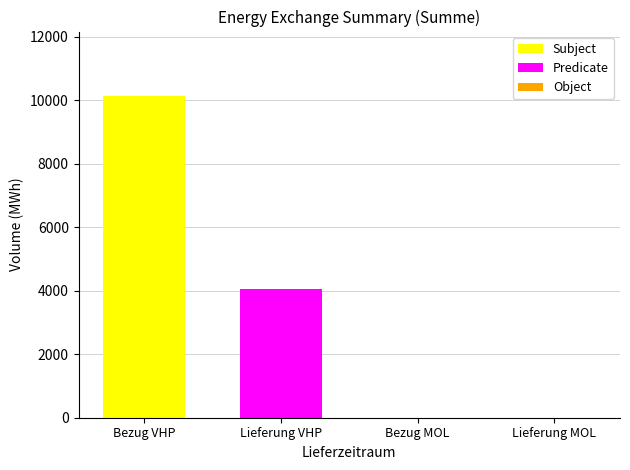

How many values in the Subject series exceed 0?

1